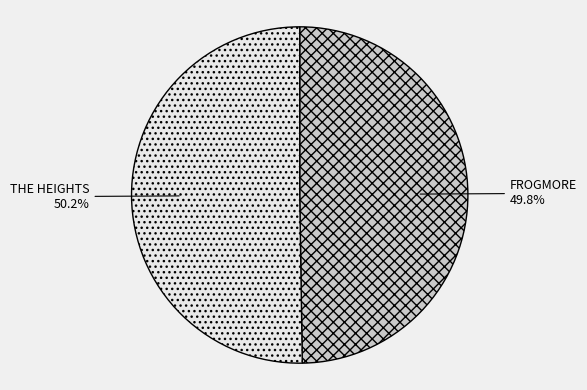

How many slices are in this pie chart?

2